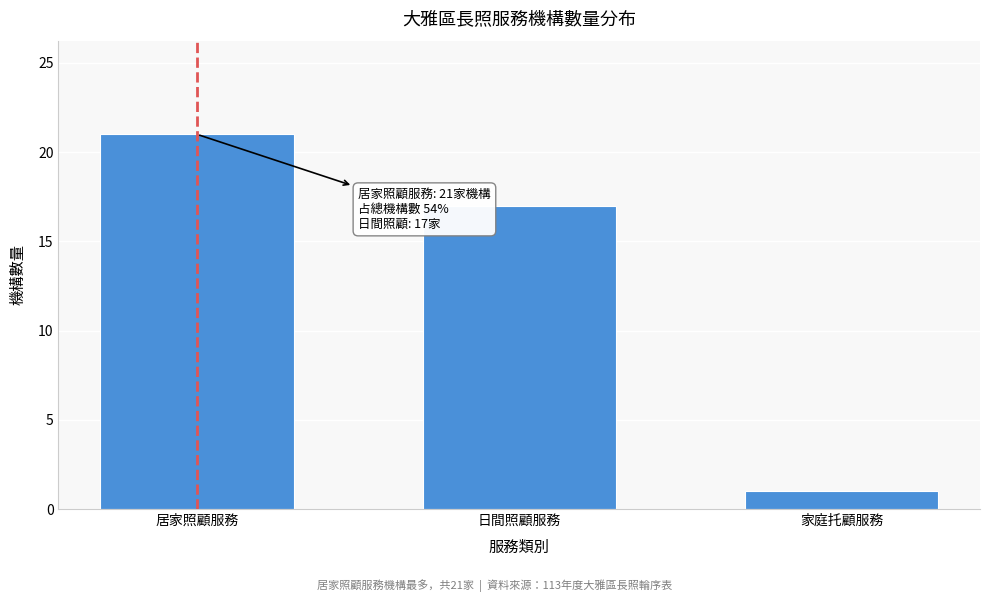

Reading left to right, transcribe all the data shown in this chart.

居家照顧服務=21	日間照顧服務=17	家庭托顧服務=1